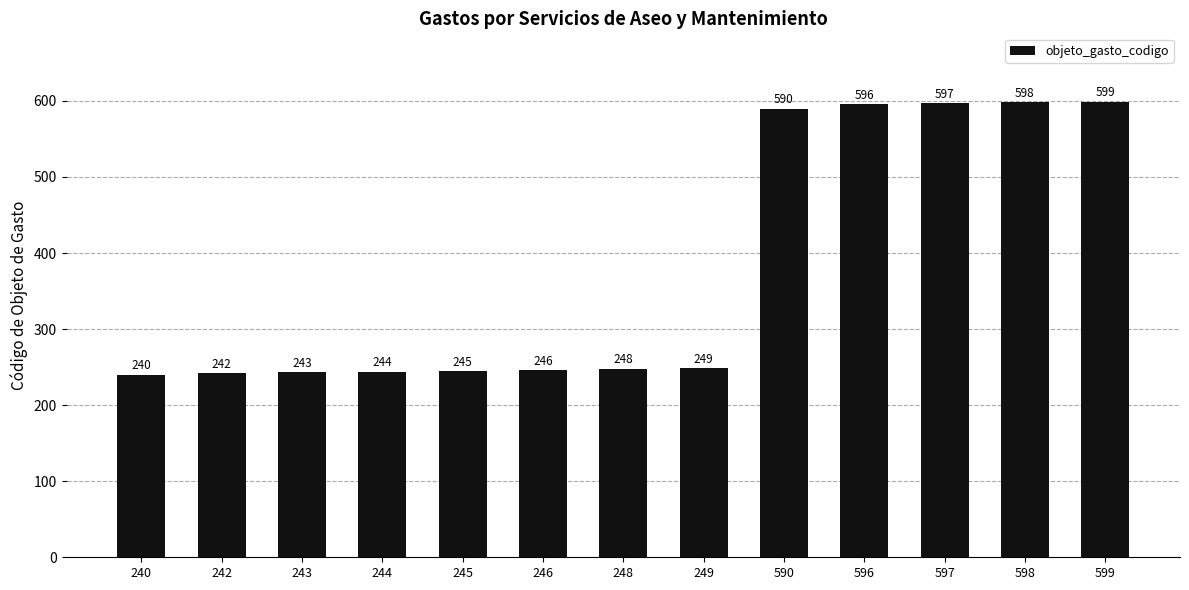

At which label is the value closest to 419?

249